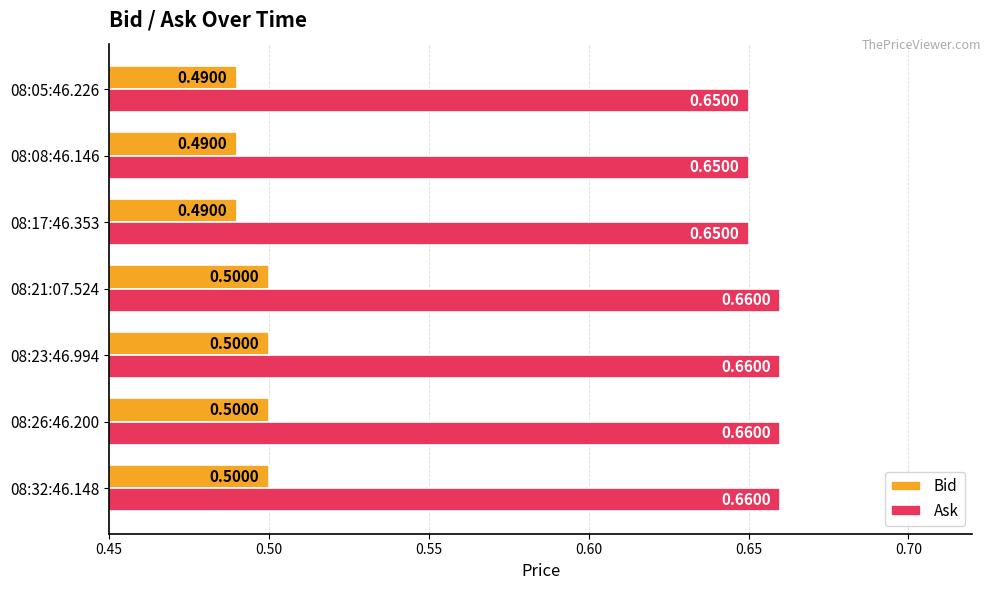

What is the total value across all series at 08:26:46.200?

1.2